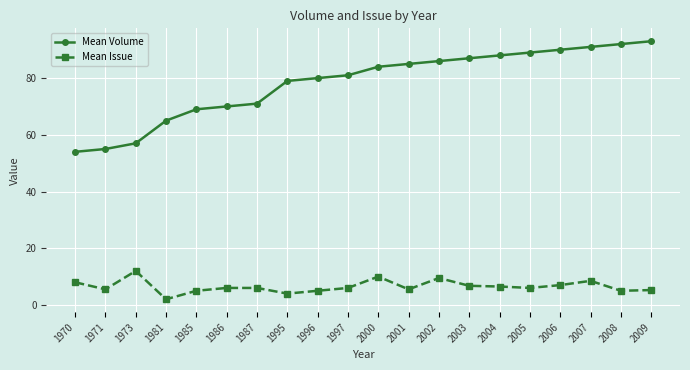

Rank the series at 1973 from highest to lowest value.

Mean Volume, Mean Issue